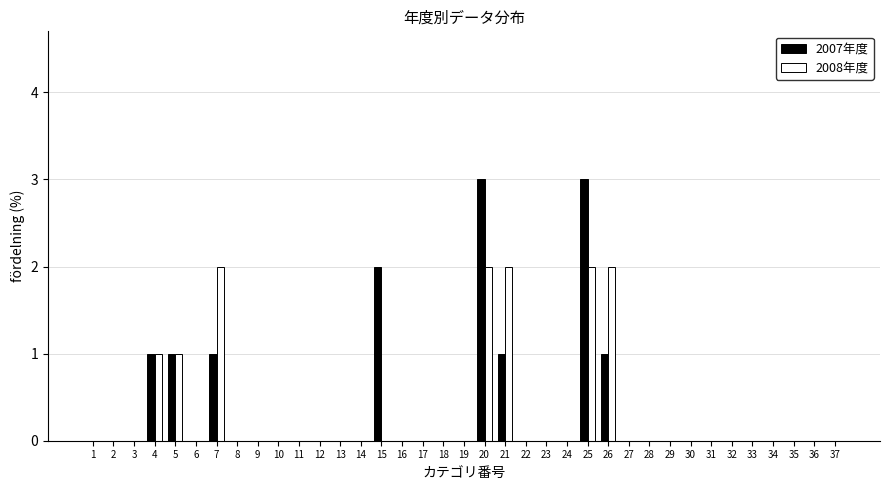

What is the total value across all series at 21?

3